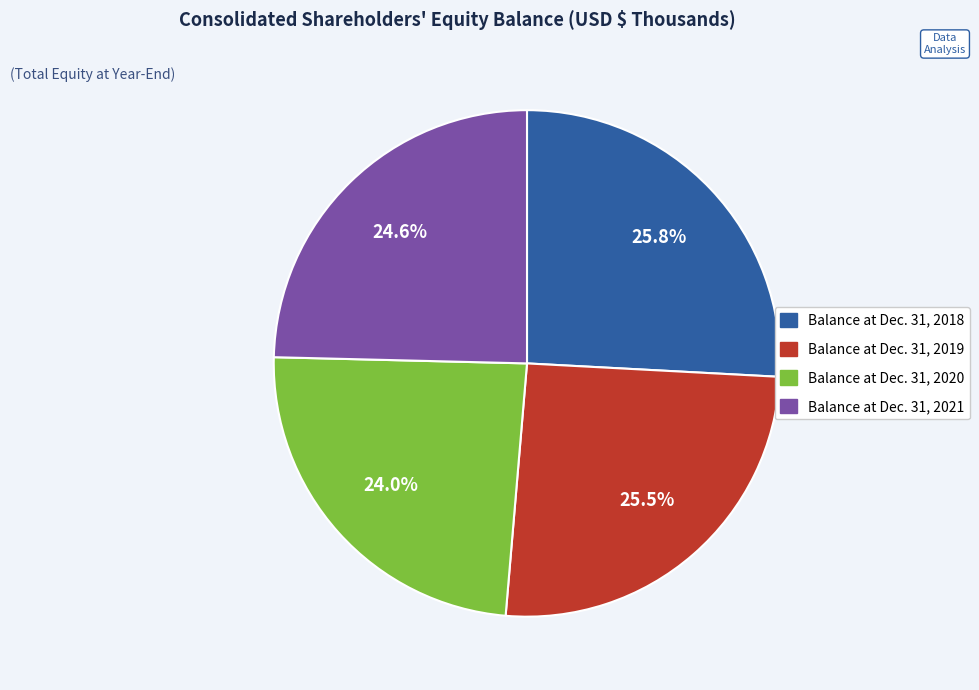

Rank the categories by value from highest to lowest.

Balance at Dec. 31, 2018, Balance at Dec. 31, 2019, Balance at Dec. 31, 2021, Balance at Dec. 31, 2020